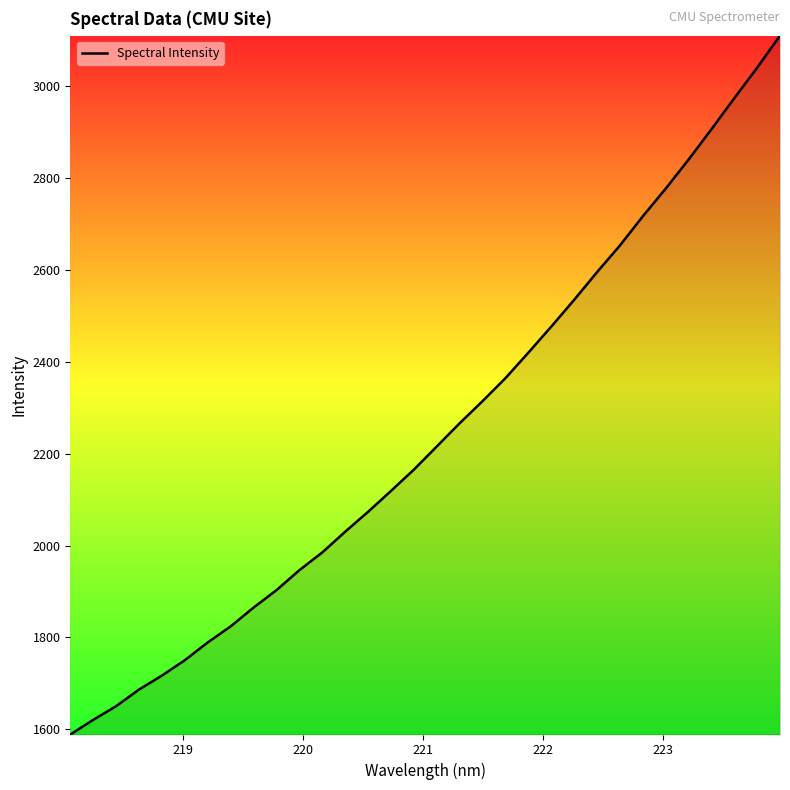

Does the chart display data point markers on the line(s)?

No